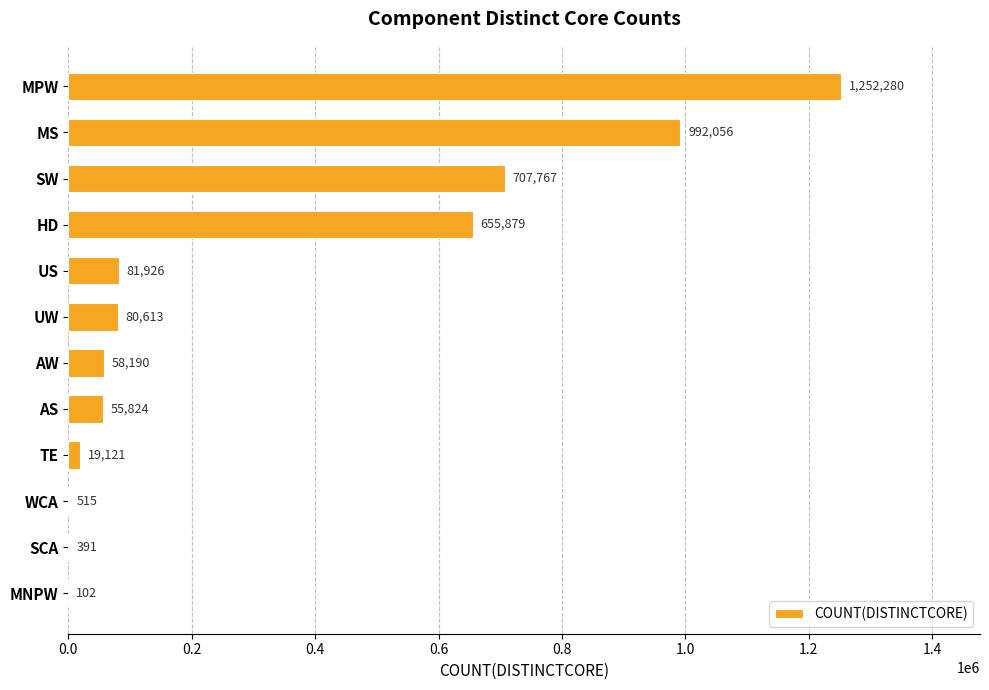

What is the sum of the values at SW and MNPW?

707869